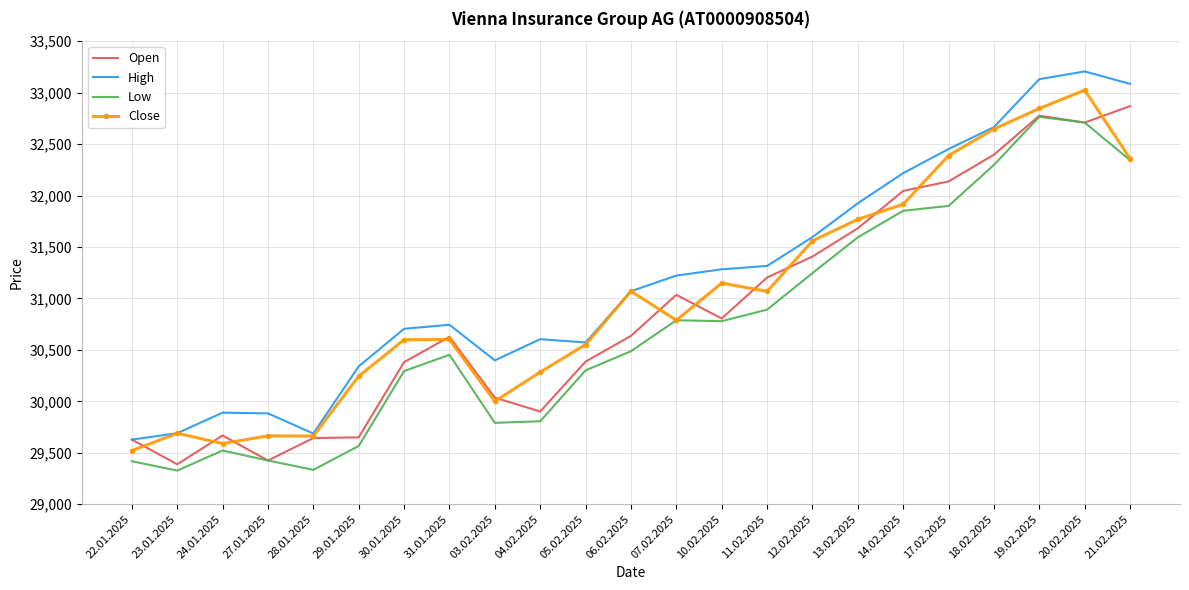

What is the total value across all series at 29.01.2025?

119800